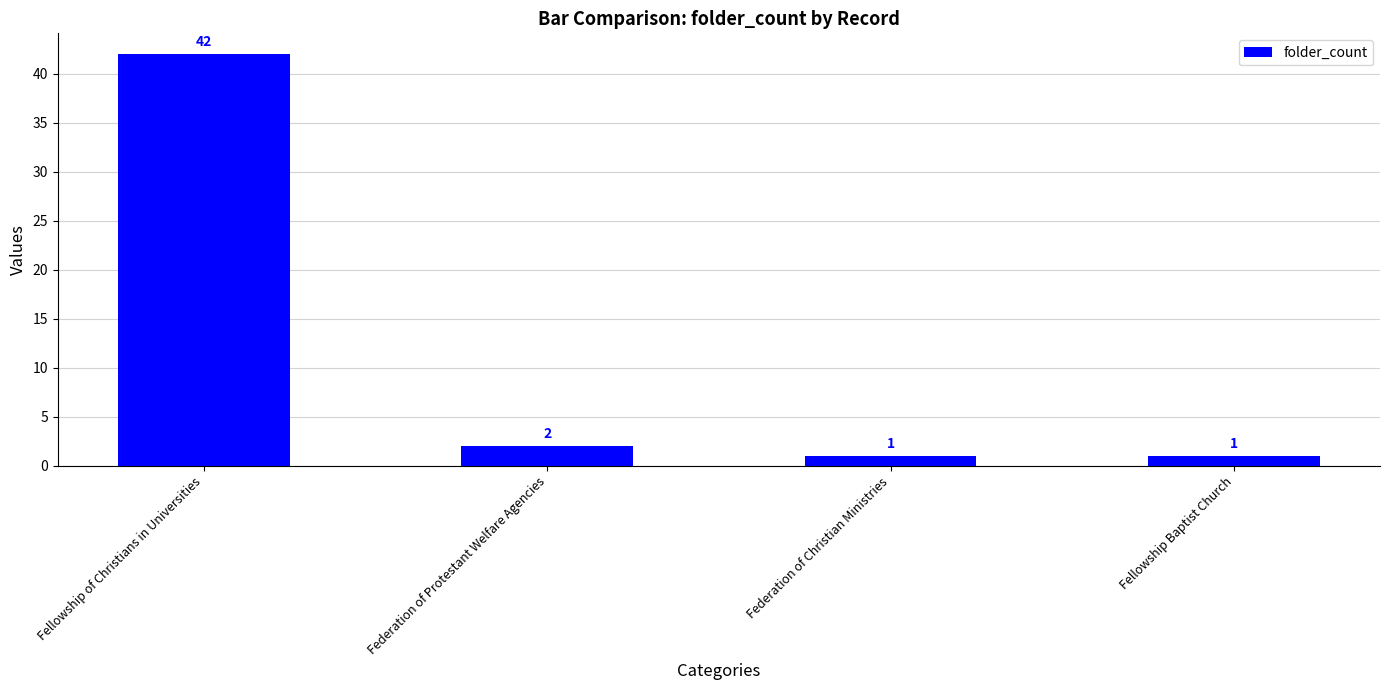

The chart shows a value of 2 at Federation of Protestant Welfare Agencies. True or false?

True